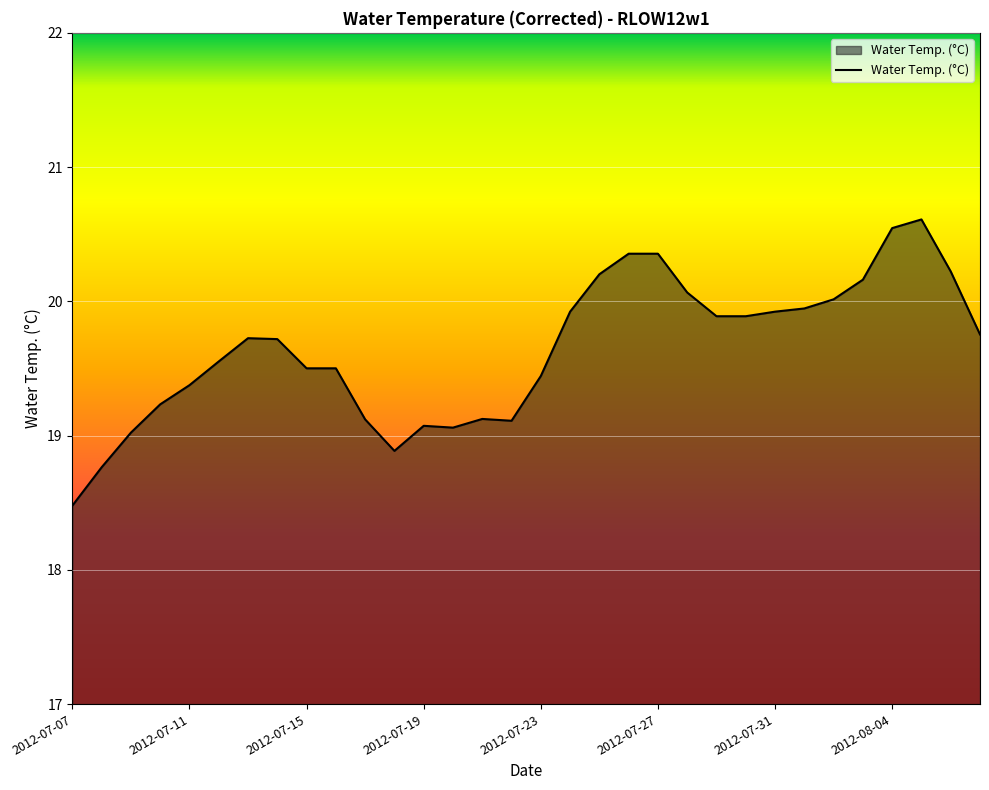

What is the difference between the maximum and minimum values?

2.1